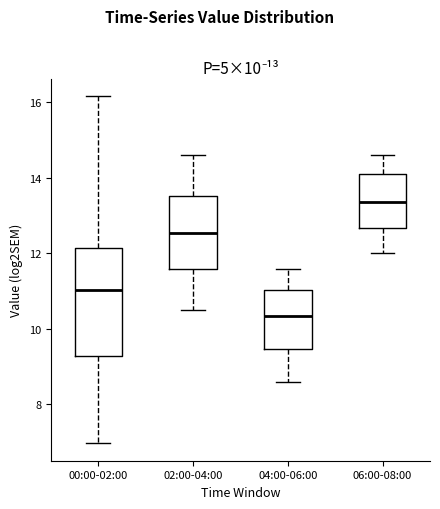

Which box has the highest median line?

06:00-08:00